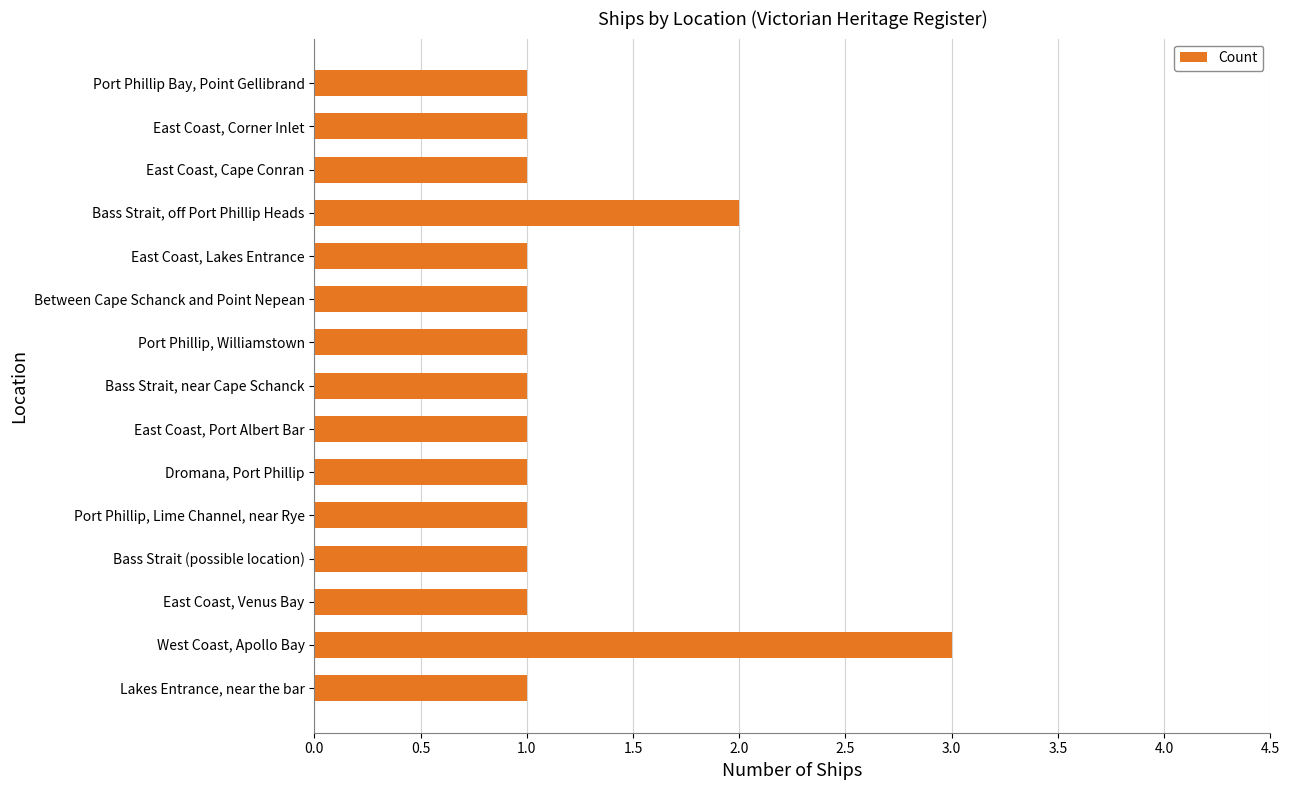

Count the values in the range 1 to 2.

14